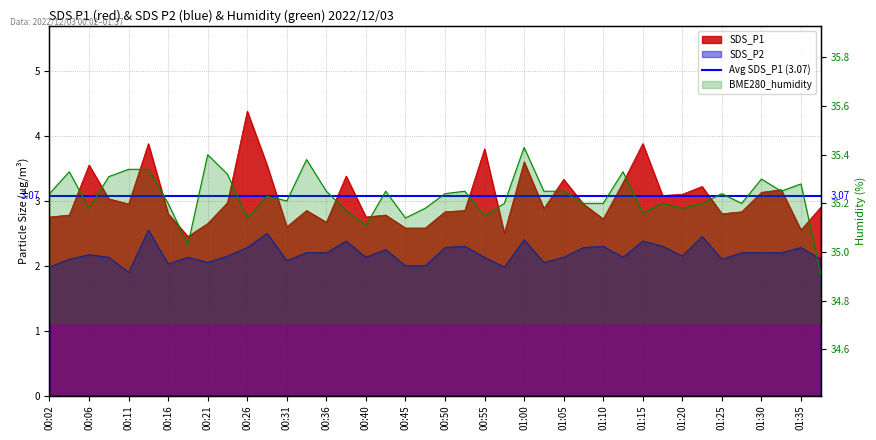

Reading right to left, extract all data points from this chart.

SDS_P1: 01:37=2.9	01:35=2.5	01:32=3.2	01:30=3.1	01:27=2.8	01:25=2.8	01:22=3.2	01:20=3.1	01:17=3.1	01:15=3.9	01:12=3.3	01:10=2.7	01:07=3.0	01:05=3.3	01:03=2.9	01:00=3.6	00:58=2.5	00:55=3.8	00:53=2.9	00:50=2.8	00:48=2.6	00:45=2.6	00:43=2.8	00:40=2.8	00:38=3.4	00:36=2.7	00:33=2.9	00:31=2.6	00:28=3.5	00:26=4.4	00:23=3.0	00:21=2.6	00:19=2.5	00:16=2.8	00:14=3.9	00:11=3.0	00:09=3.0	00:06=3.5	00:04=2.8	00:02=2.8
SDS_P2: 01:37=2.1	01:35=2.3	01:32=2.2	01:30=2.2	01:27=2.2	01:25=2.1	01:22=2.5	01:20=2.1	01:17=2.3	01:15=2.4	01:12=2.1	01:10=2.3	01:07=2.3	01:05=2.1	01:03=2.0	01:00=2.4	00:58=2.0	00:55=2.1	00:53=2.3	00:50=2.3	00:48=2.0	00:45=2.0	00:43=2.2	00:40=2.1	00:38=2.4	00:36=2.2	00:33=2.2	00:31=2.1	00:28=2.5	00:26=2.3	00:23=2.1	00:21=2.0	00:19=2.1	00:16=2.0	00:14=2.5	00:11=1.9	00:09=2.1	00:06=2.2	00:04=2.1	00:02=2.0
BME280_humidity: 01:37=34.9	01:35=35.3	01:32=35.2	01:30=35.3	01:27=35.2	01:25=35.2	01:22=35.2	01:20=35.2	01:17=35.2	01:15=35.2	01:12=35.3	01:10=35.2	01:07=35.2	01:05=35.2	01:03=35.2	01:00=35.4	00:58=35.2	00:55=35.1	00:53=35.2	00:50=35.2	00:48=35.2	00:45=35.1	00:43=35.2	00:40=35.1	00:38=35.2	00:36=35.2	00:33=35.4	00:31=35.2	00:28=35.2	00:26=35.1	00:23=35.3	00:21=35.4	00:19=35.0	00:16=35.2	00:14=35.3	00:11=35.3	00:09=35.3	00:06=35.2	00:04=35.3	00:02=35.2